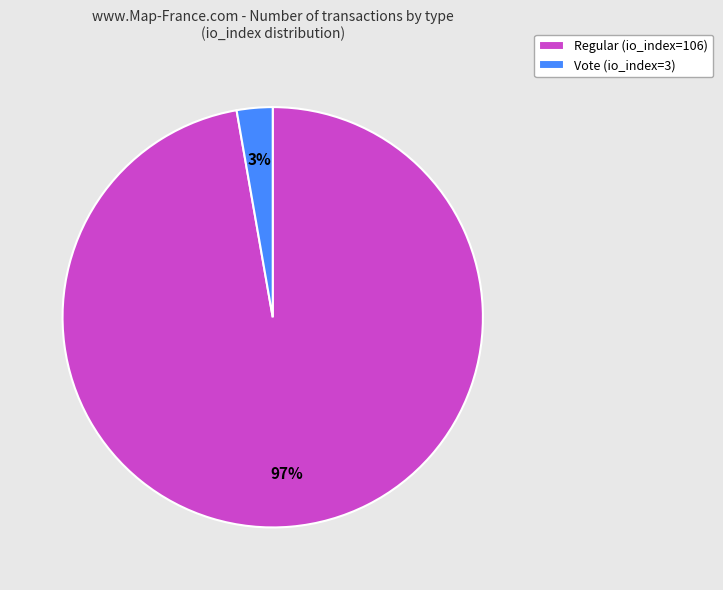

Which category has the biggest portion of the pie?

Regular (io_index=106)